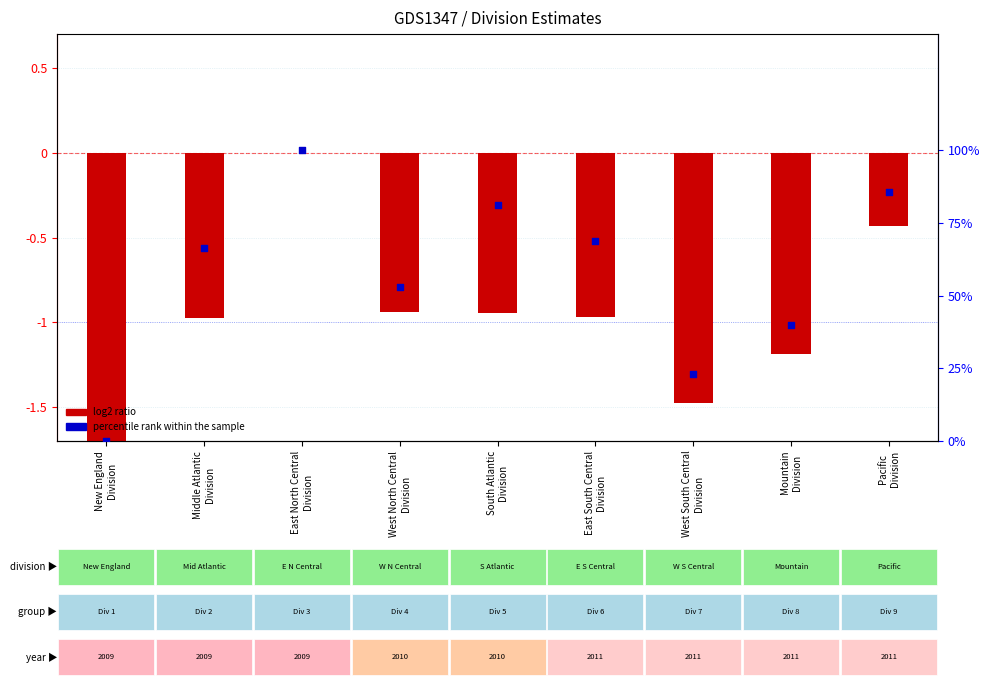

Which series has the largest total across all categories?

percentile rank within the sample